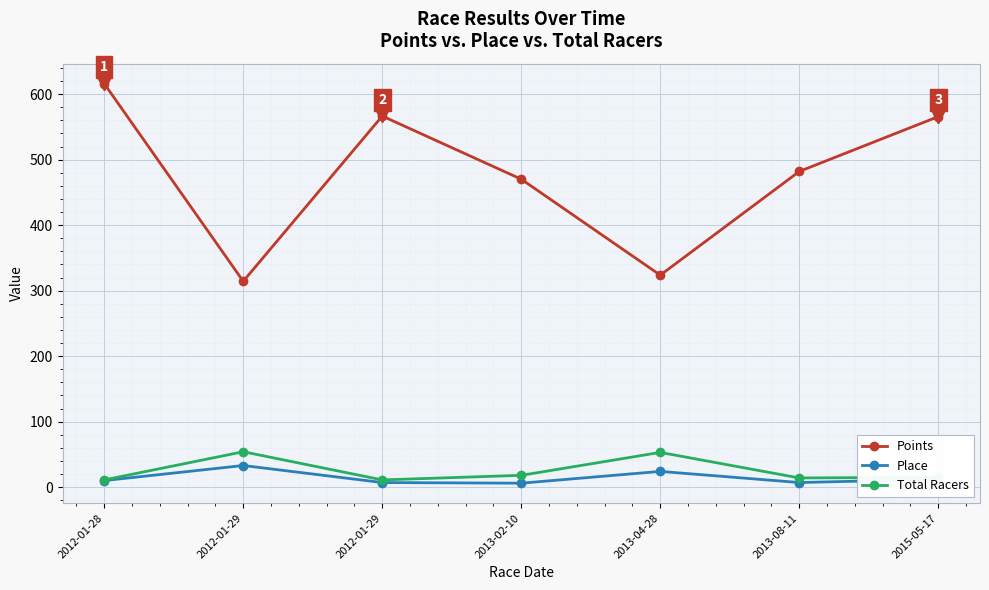

Which series has the widest spread of values?

Points